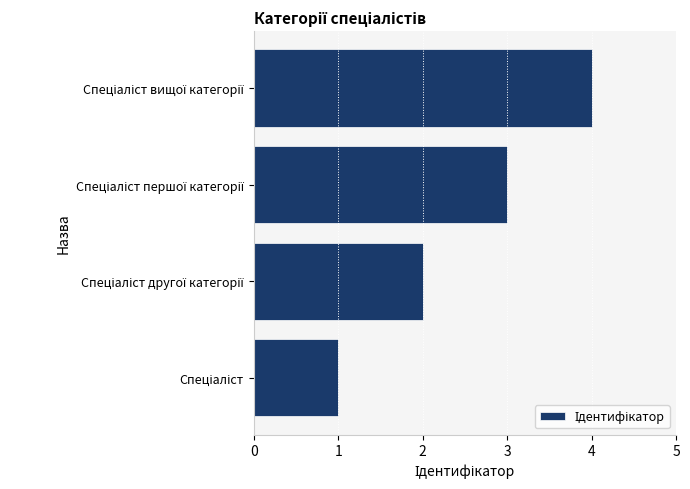

What is the maximum value shown in the chart?

4